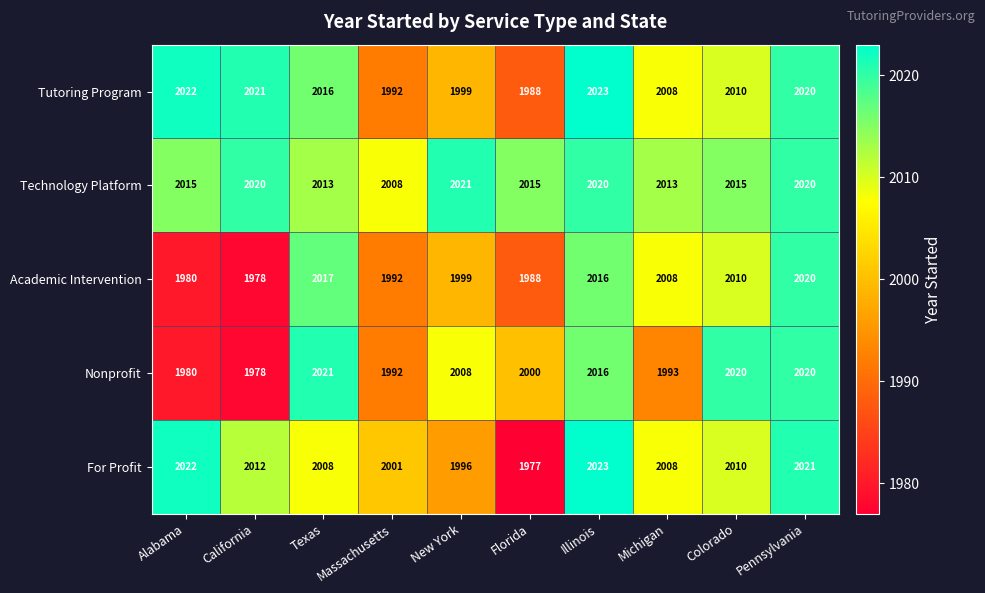

Rank the categories by Academic Intervention value from highest to lowest.

Pennsylvania, Texas, Illinois, Colorado, Michigan, New York, Massachusetts, Florida, Alabama, California